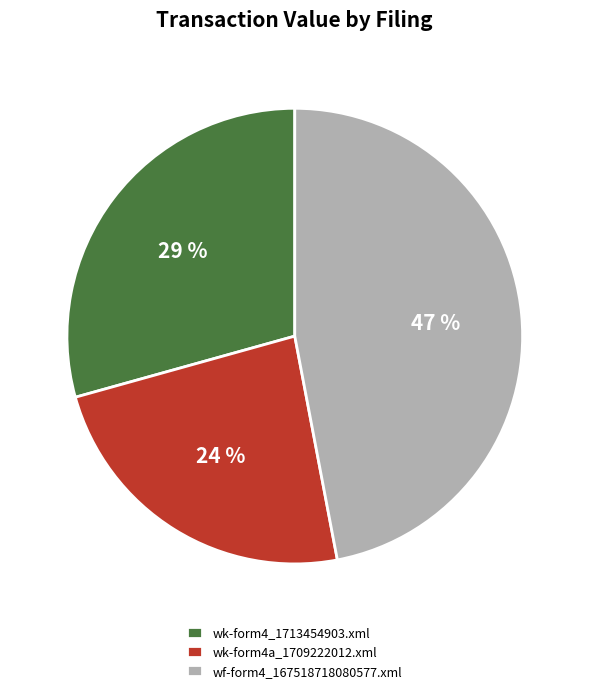

Does wk-form4a_1709222012.xml account for over 50% of the chart?

No